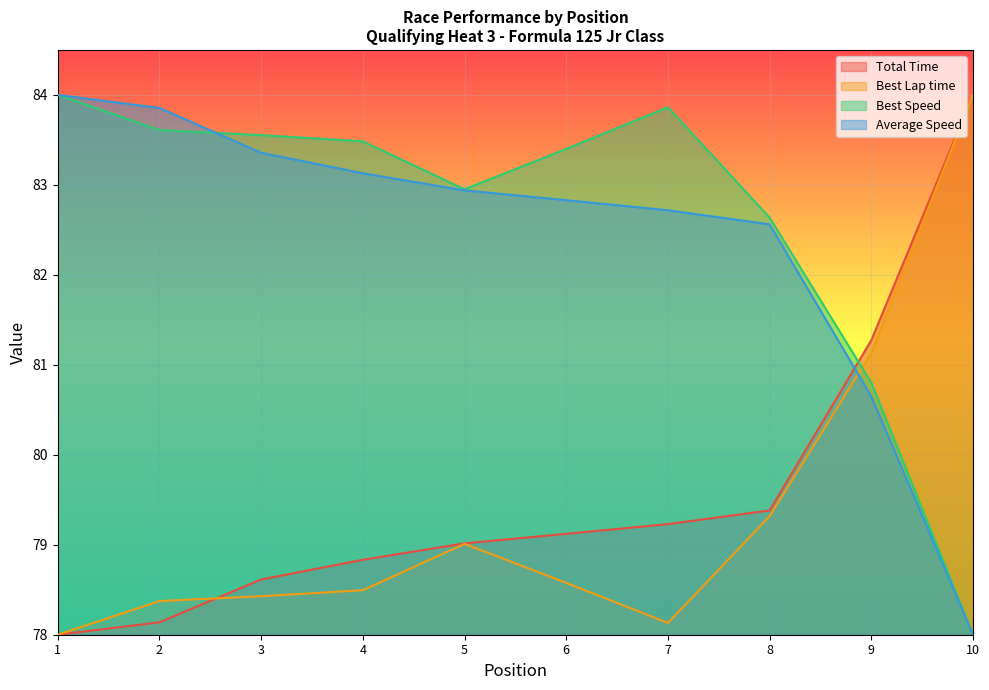

True or false: Total Time has more than 0 interior local peaks.

False